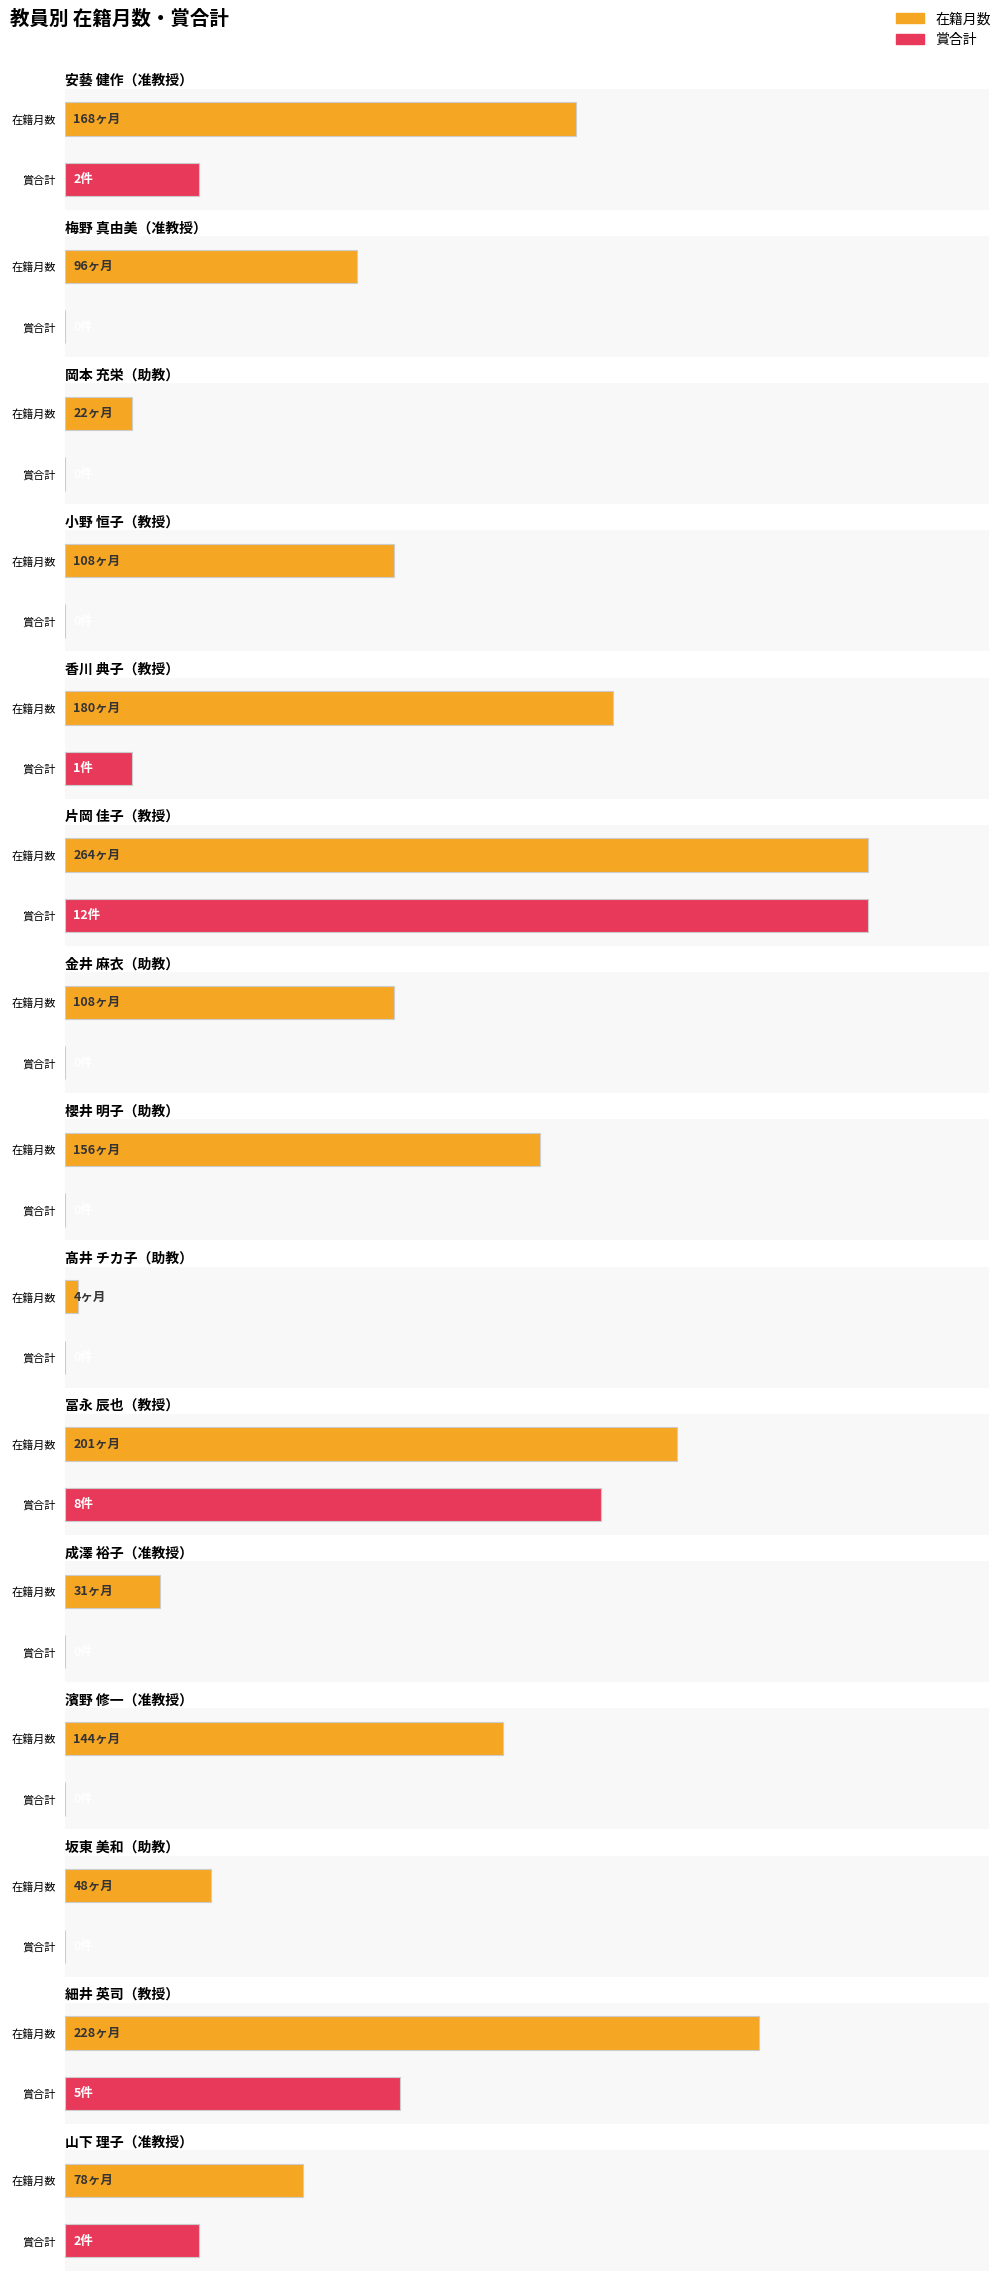

Read the 在籍月数 value at 山下 理子, to the nearest 10.

80